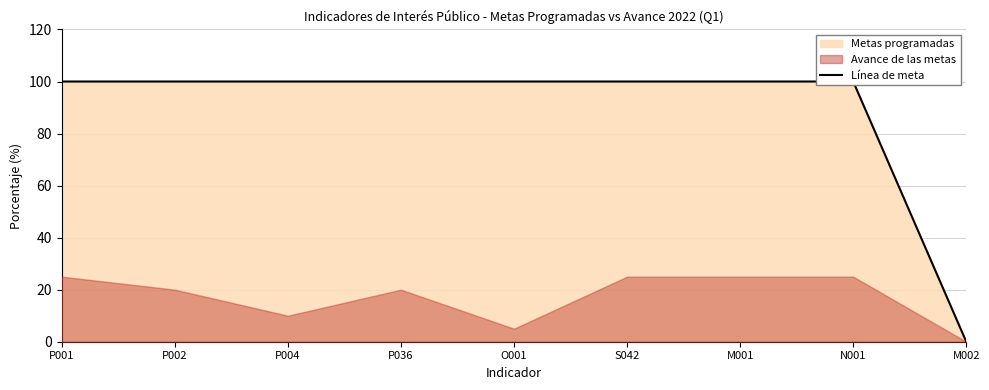

Reading right to left, extract all data points from this chart.

0	100	100	100	100	100	100	100	100